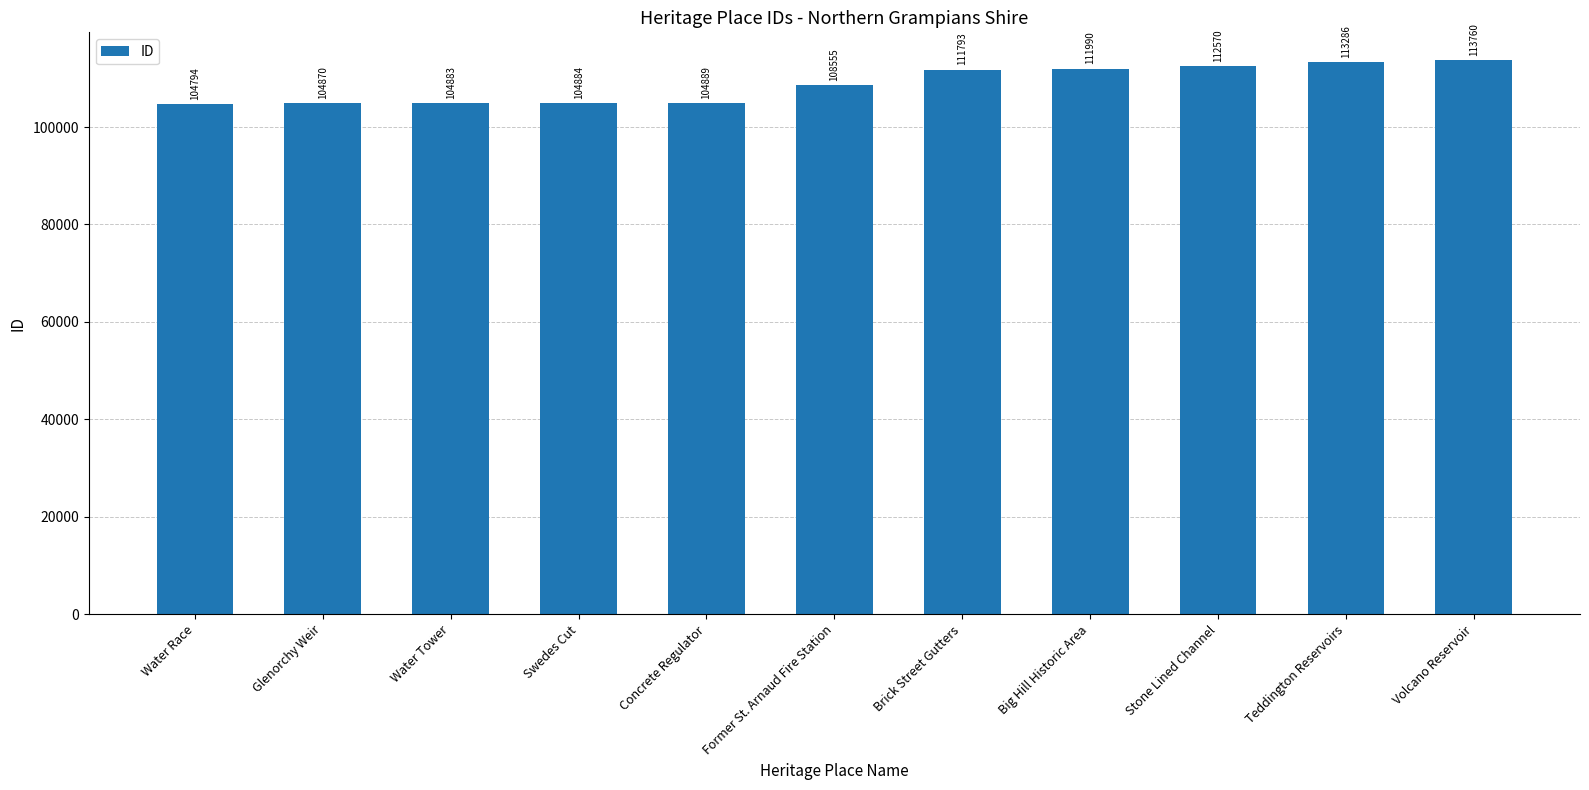

How many distinct data groups are displayed?

1